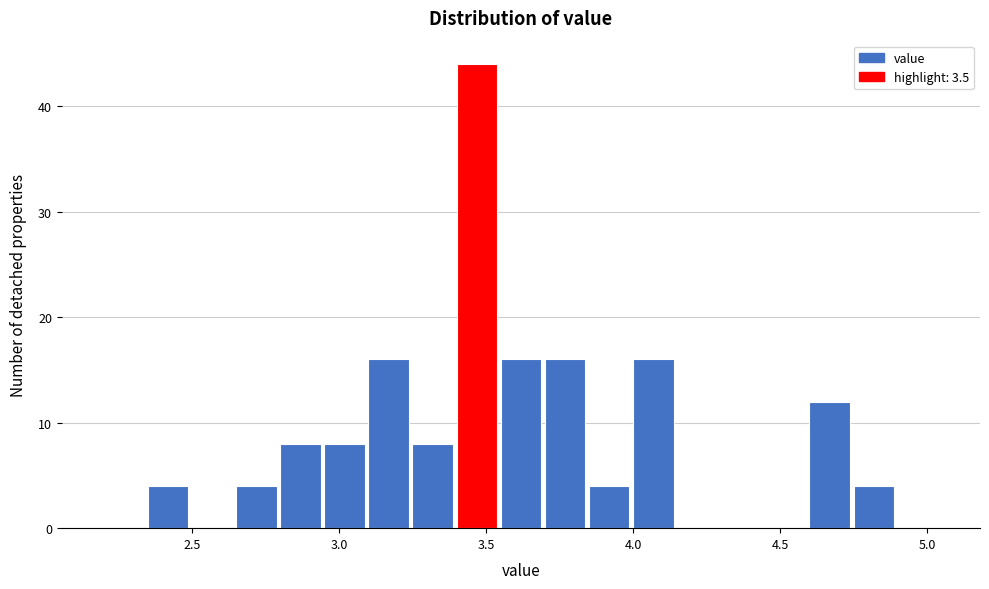

Read against the x-axis, roughly where is the centre of the tallest bar?

3.45